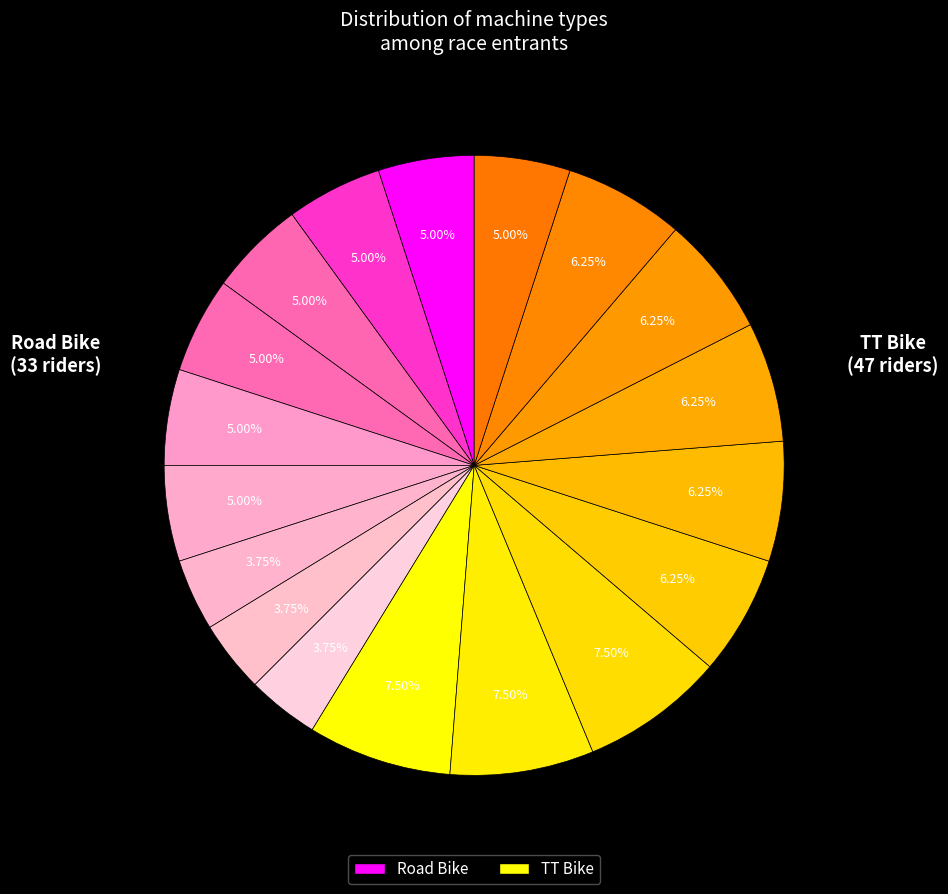

Count the number of slices in the pie.

18